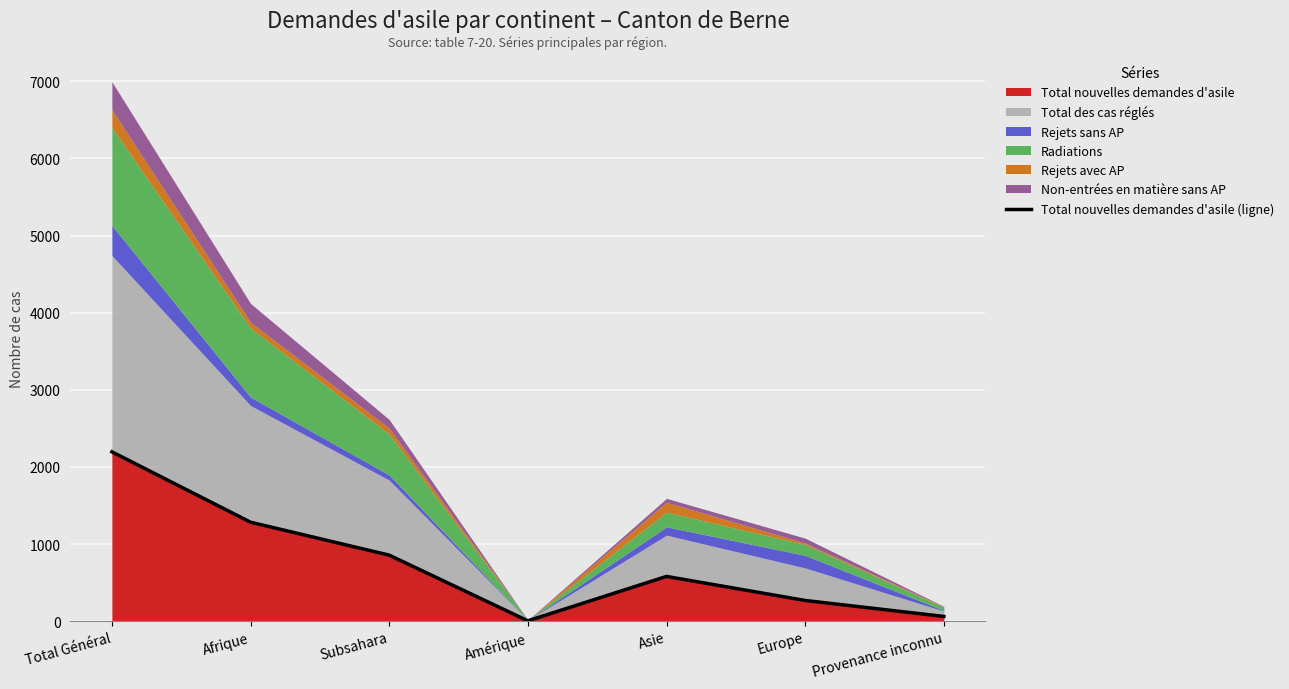

How many lines are shown in the chart?

1